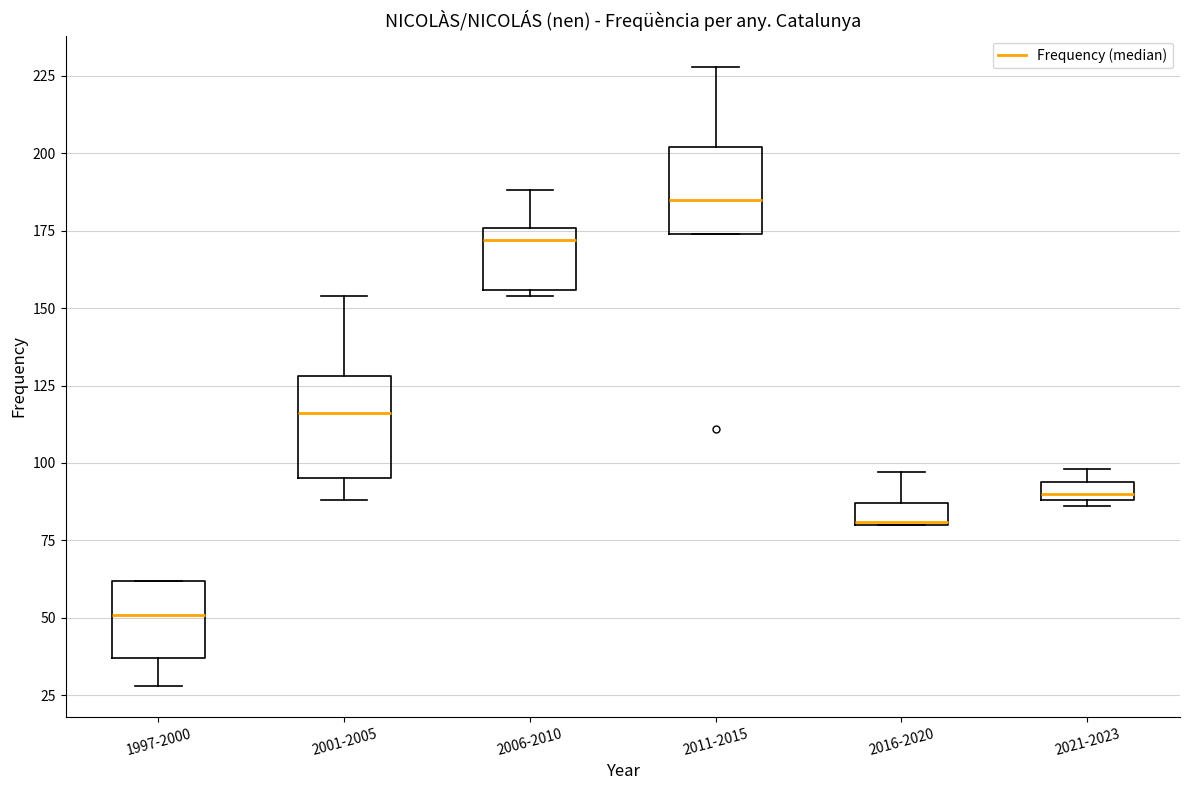

Where is the upper edge of the box for 2006-2010 on the y-axis? The values are not printed on the chart, so give them approximately, as read against the axis.

175